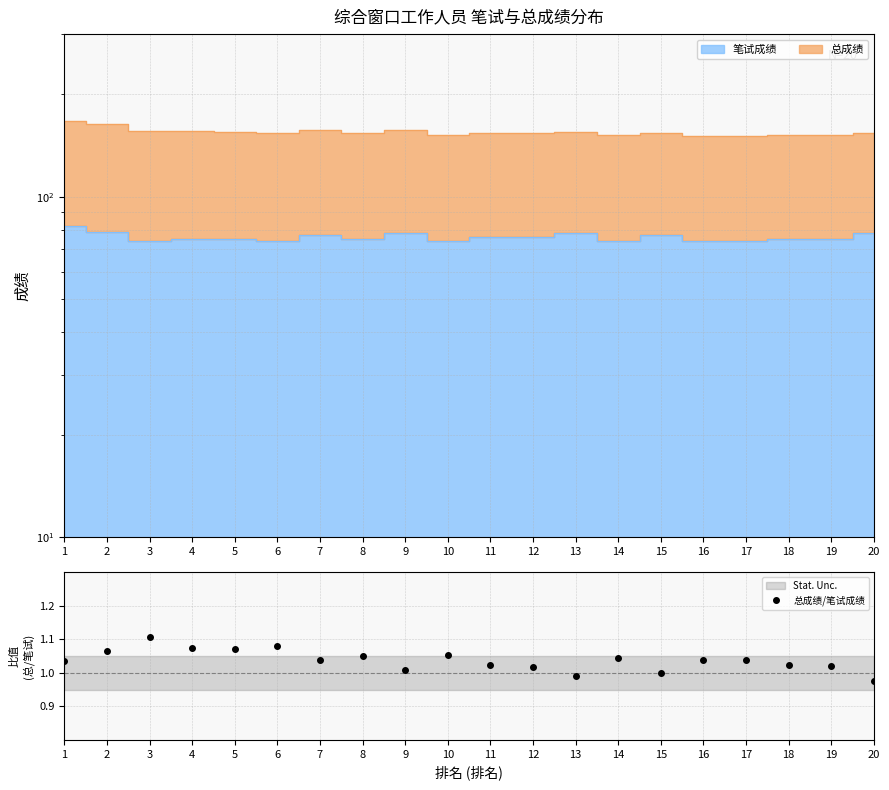

What is the difference between the maximum and minimum values?

0.1